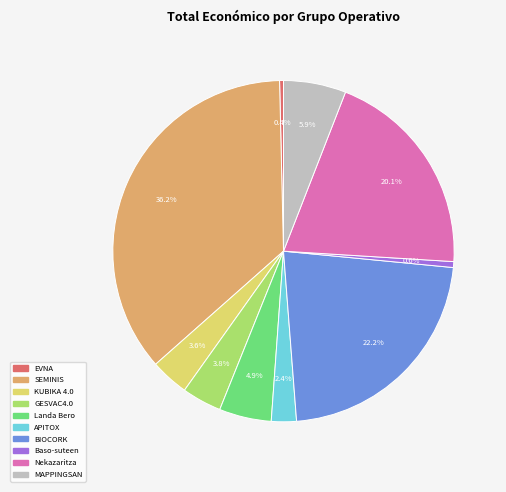

Is there any slice that represents more than half of the pie?

No